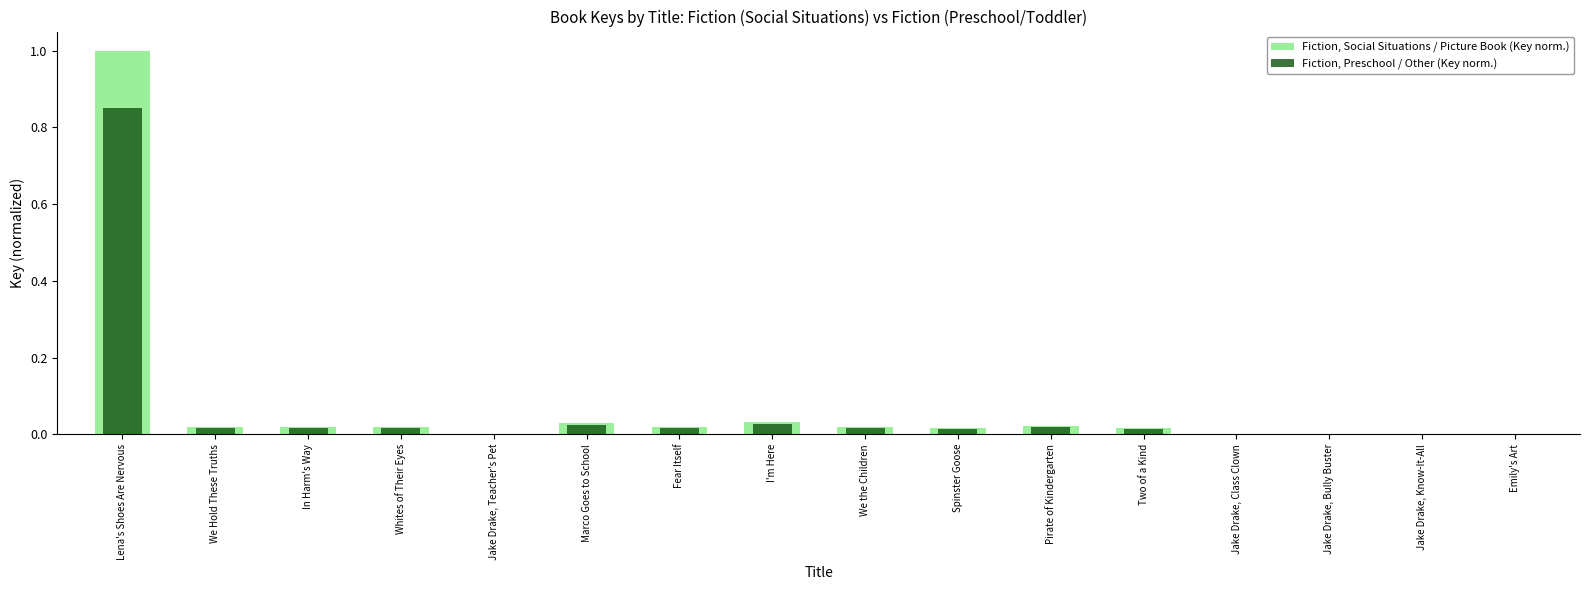

What is the maximum value for Fiction, Social Situations / Picture Book (Key norm.)?

1.0